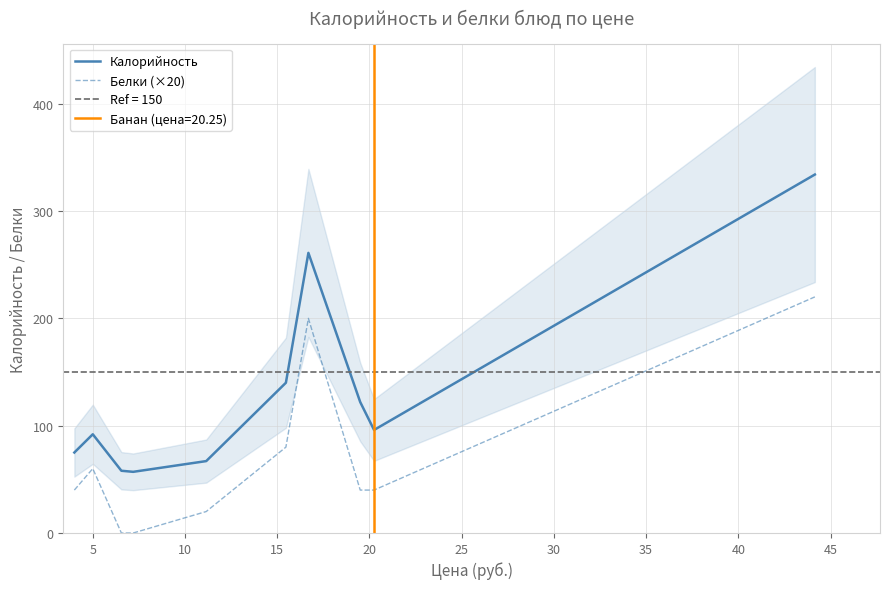

True or false: Белки (×20) and Калорийность intersect in this chart.

False